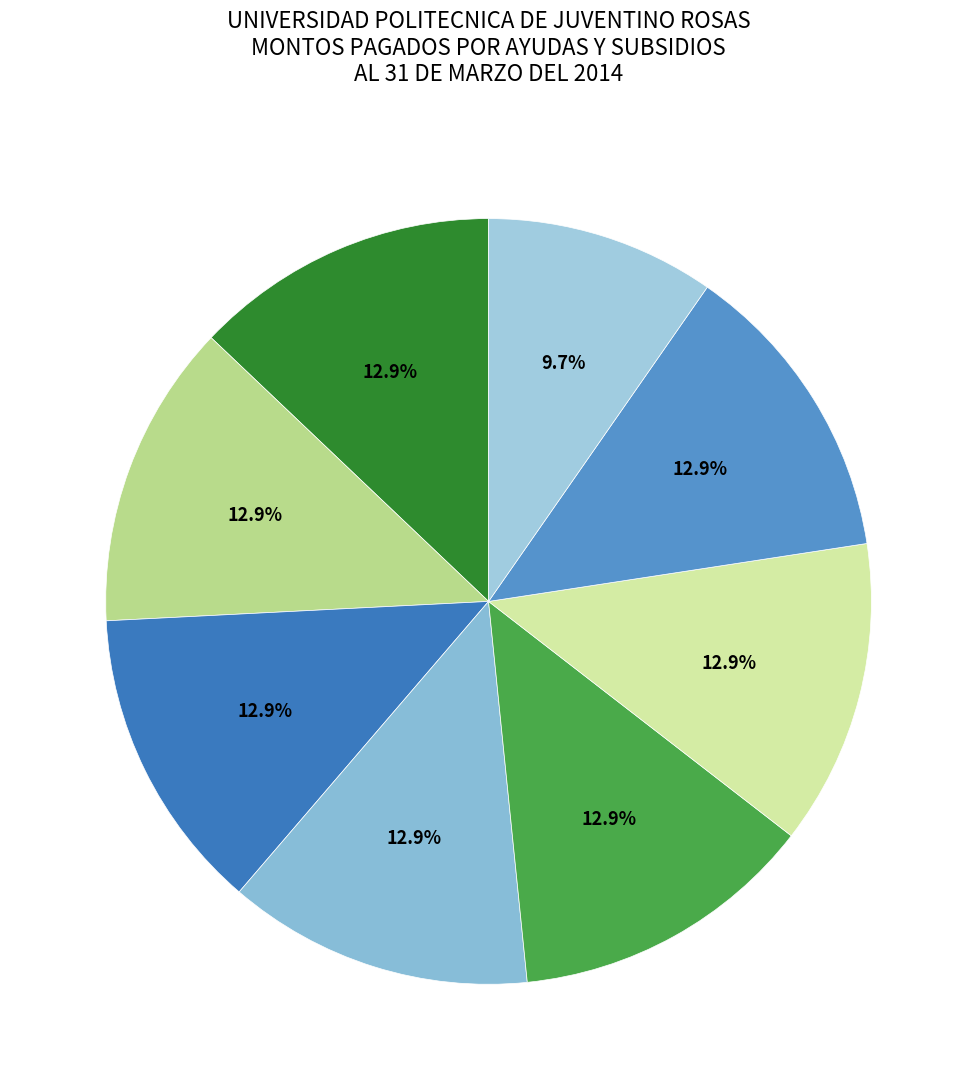

Is there a majority slice in this chart?

No